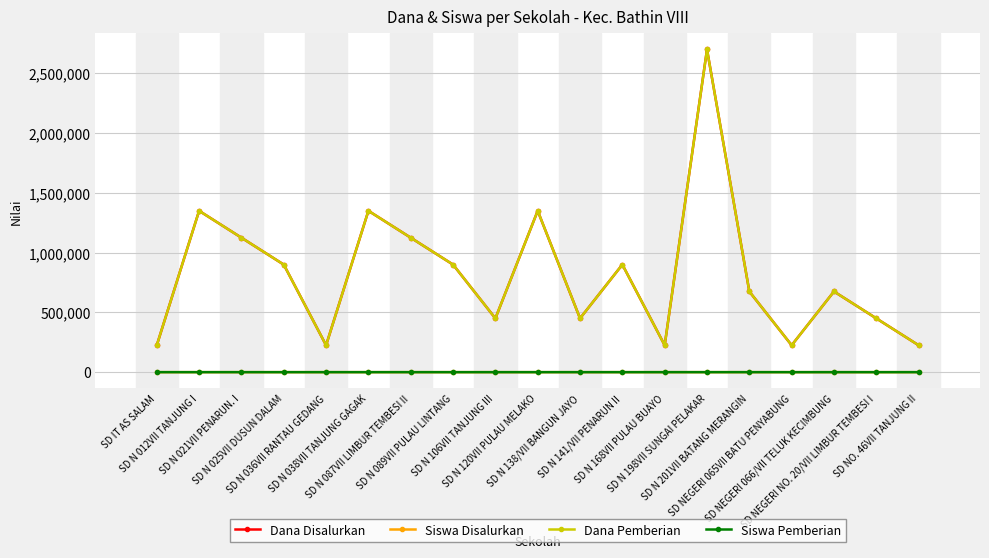

What is the total value across all series at SD N 106VII TANJUNG III?

900004